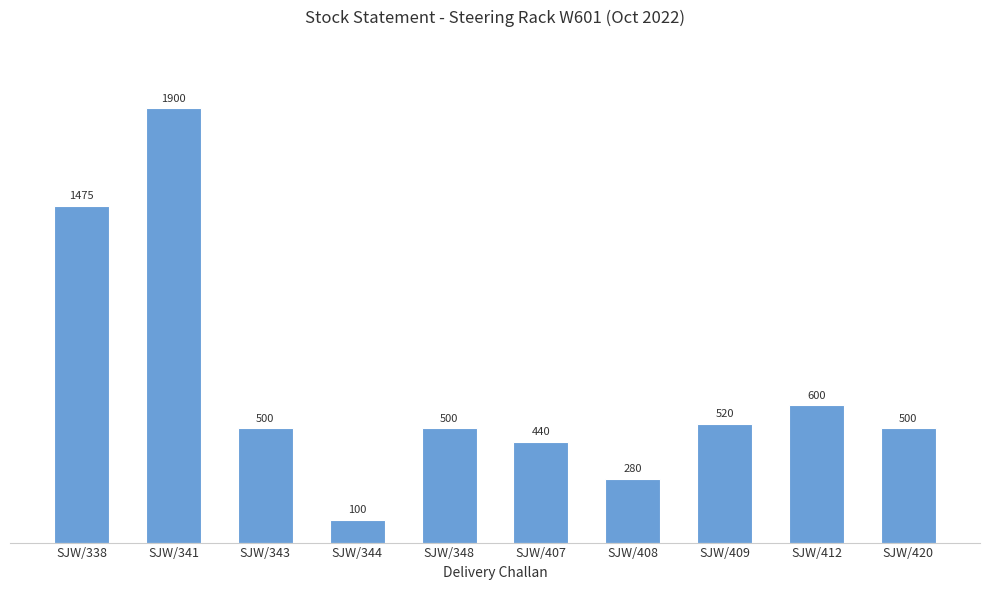

What is the change in value from SJW/348 to SJW/409?

+20